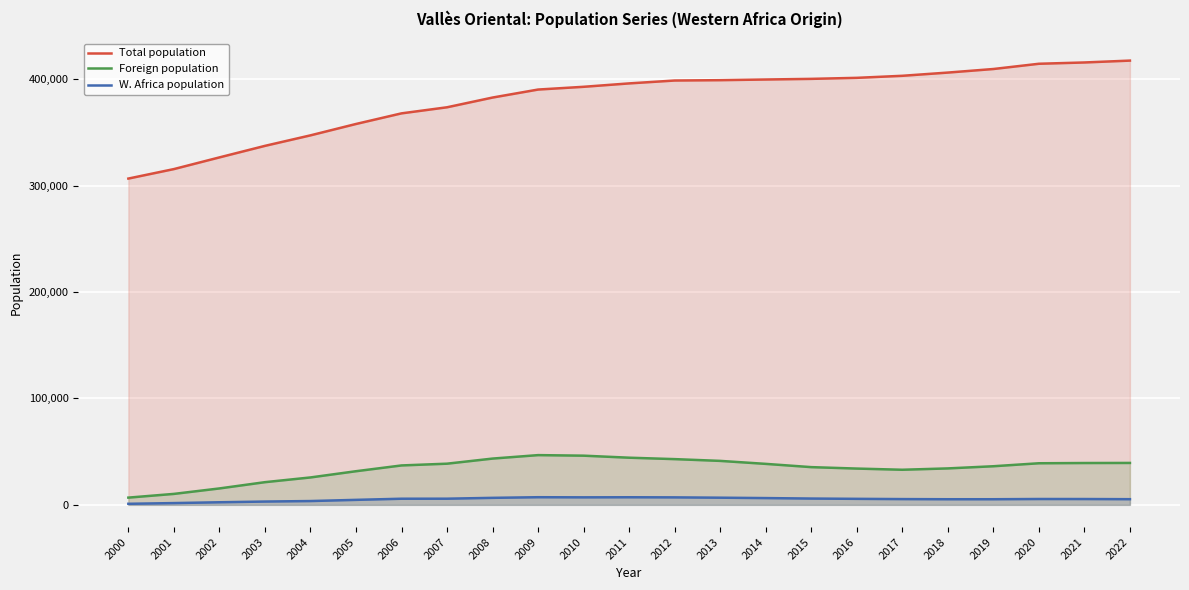

At 2014, list the series in order from largest to smallest.

Total population, Foreign population, W. Africa population